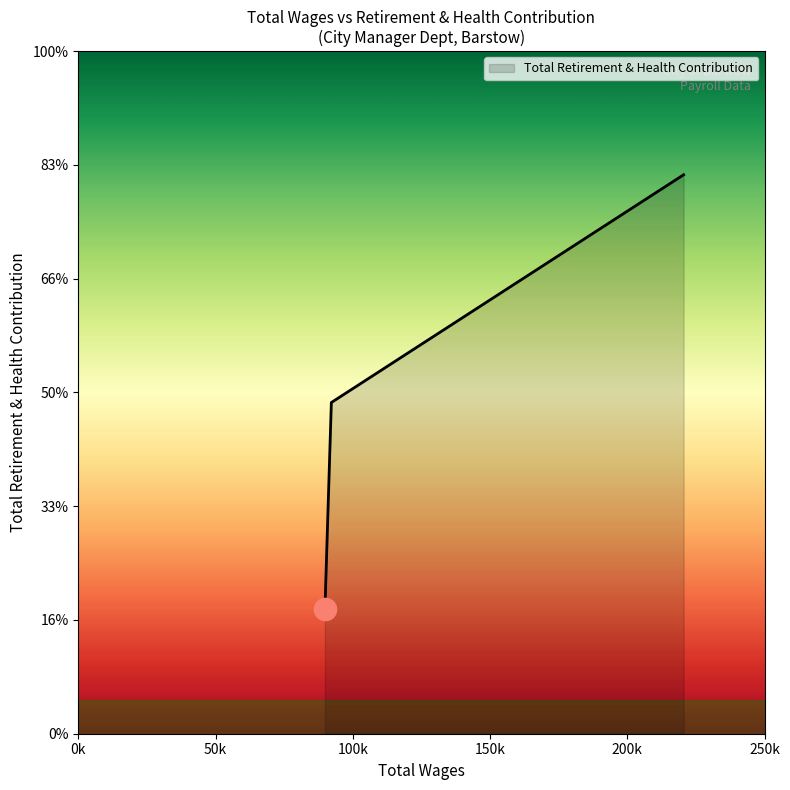

Is this an area chart (filled region under the line)?

Yes